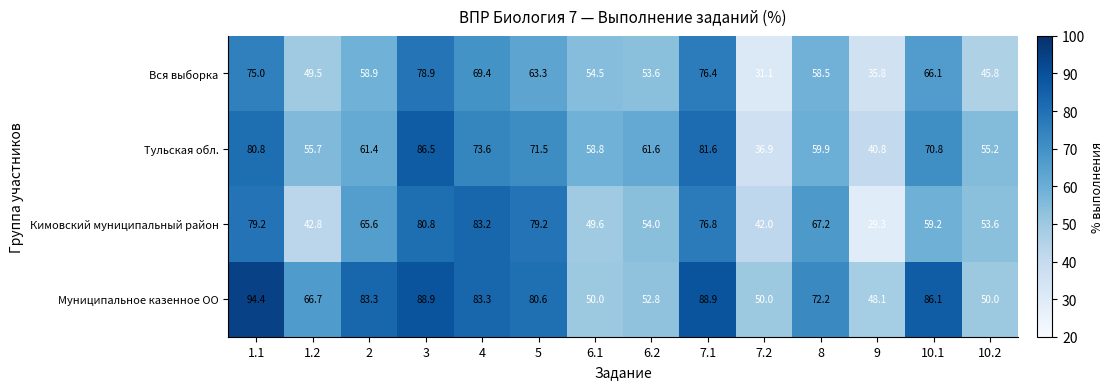

The value of Вся выборка at 6.2 is 24.5. True or false?

False